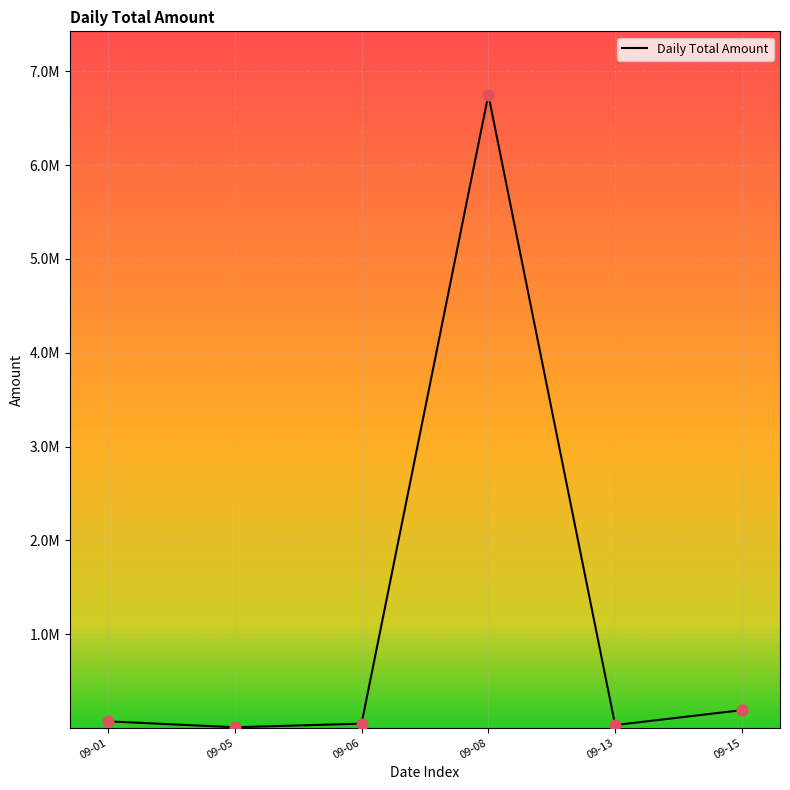

Between 09-08 and 09-13, which is larger?

09-08